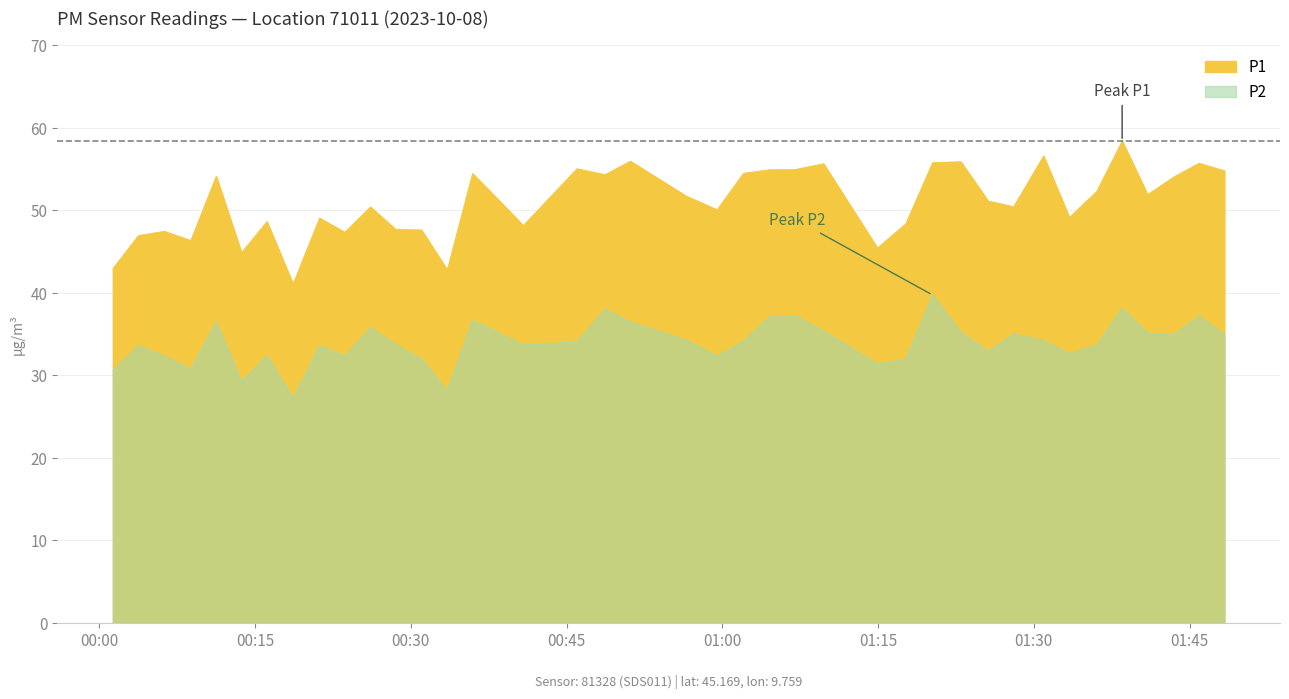

Is the value of P2 at 2023-10-08T00:06:16 greater than the value of P1 at 2023-10-08T00:08:49?

No